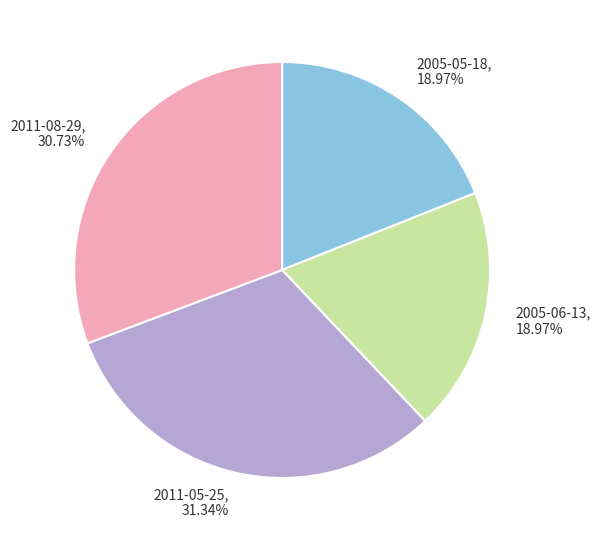

How many segments does this pie chart have?

4